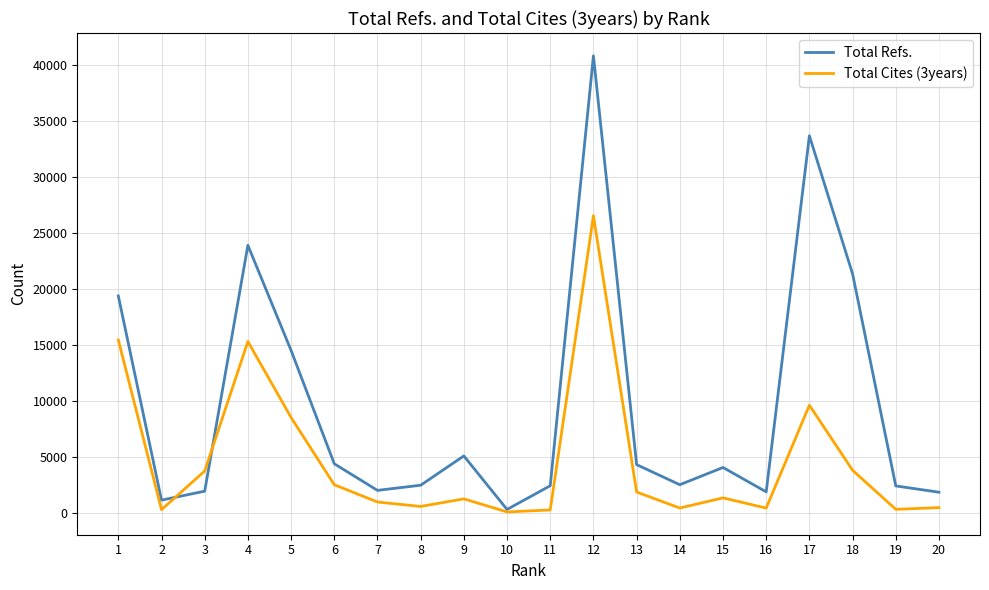

The value of Total Cites (3years) at 12 is 26520. True or false?

True